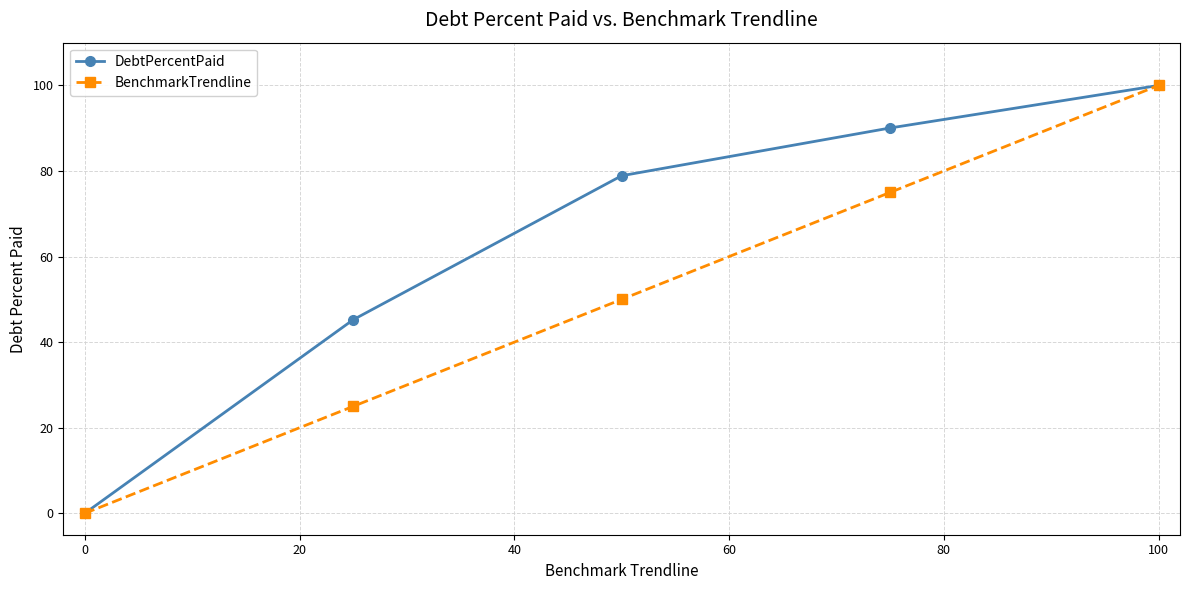

What is the greatest value displayed?

100.0